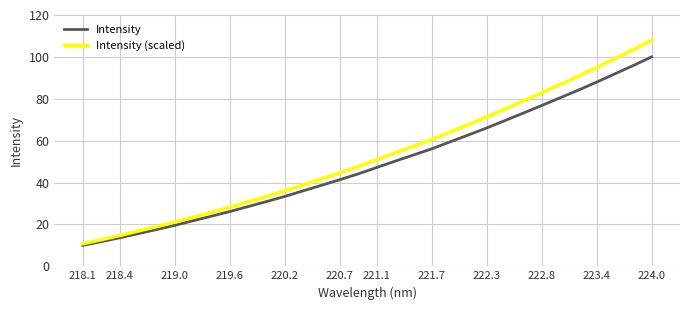

List the series in order of their peak value, lowest first.

Intensity, Intensity (scaled)